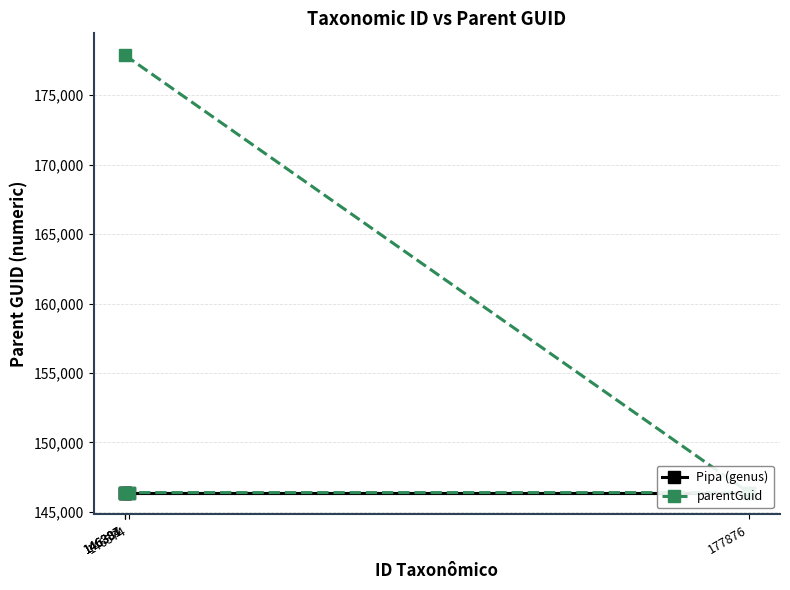

Is the value of parentGuid at 177876 greater than the value of Pipa (genus) at 146391?

No